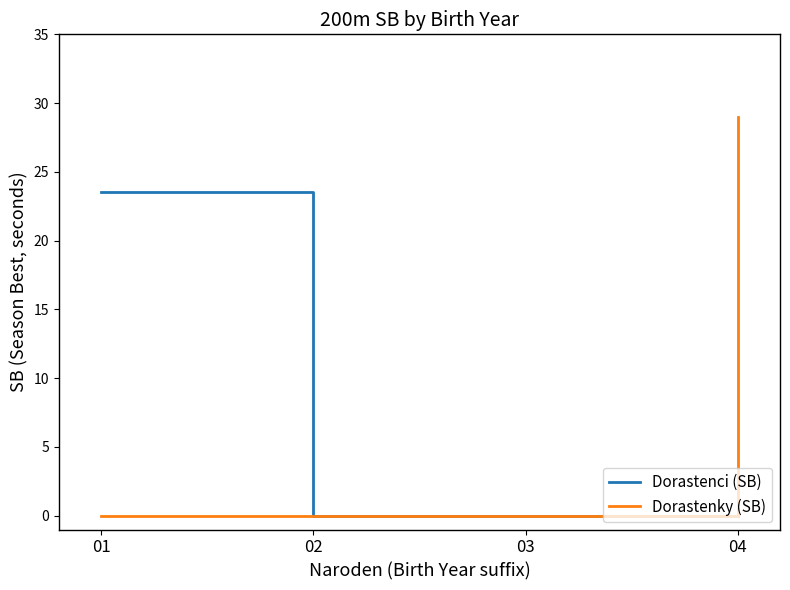

Does the chart display data point markers on the line(s)?

No